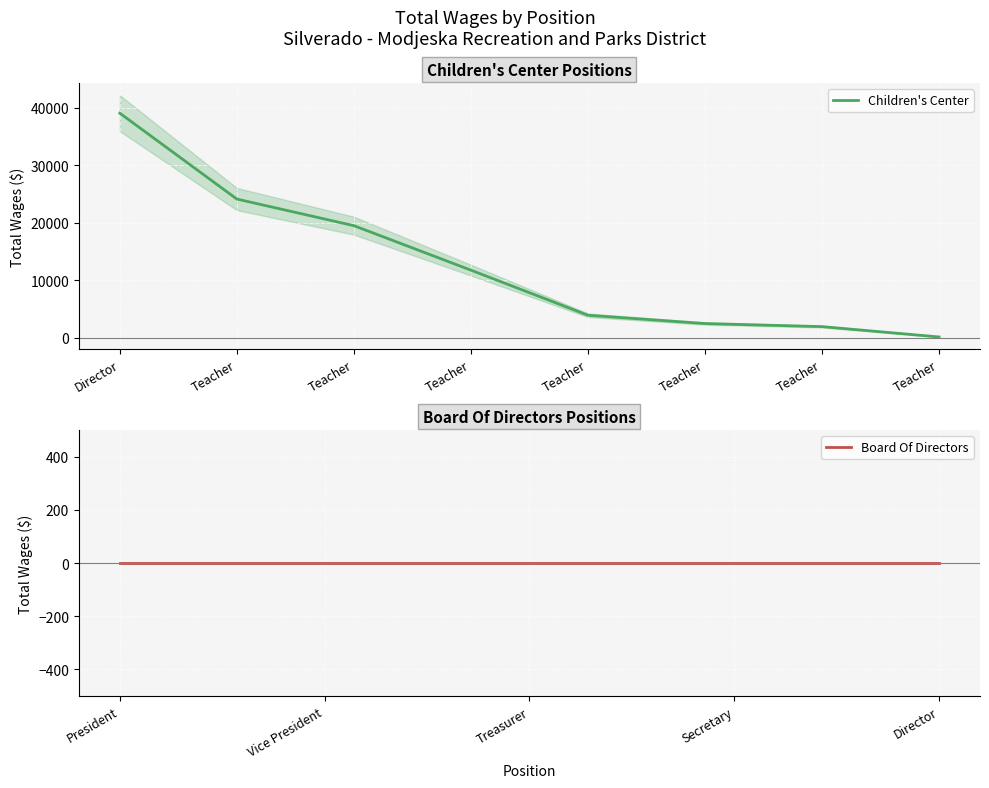

What is the change in value from Teacher to Teacher?

-20208